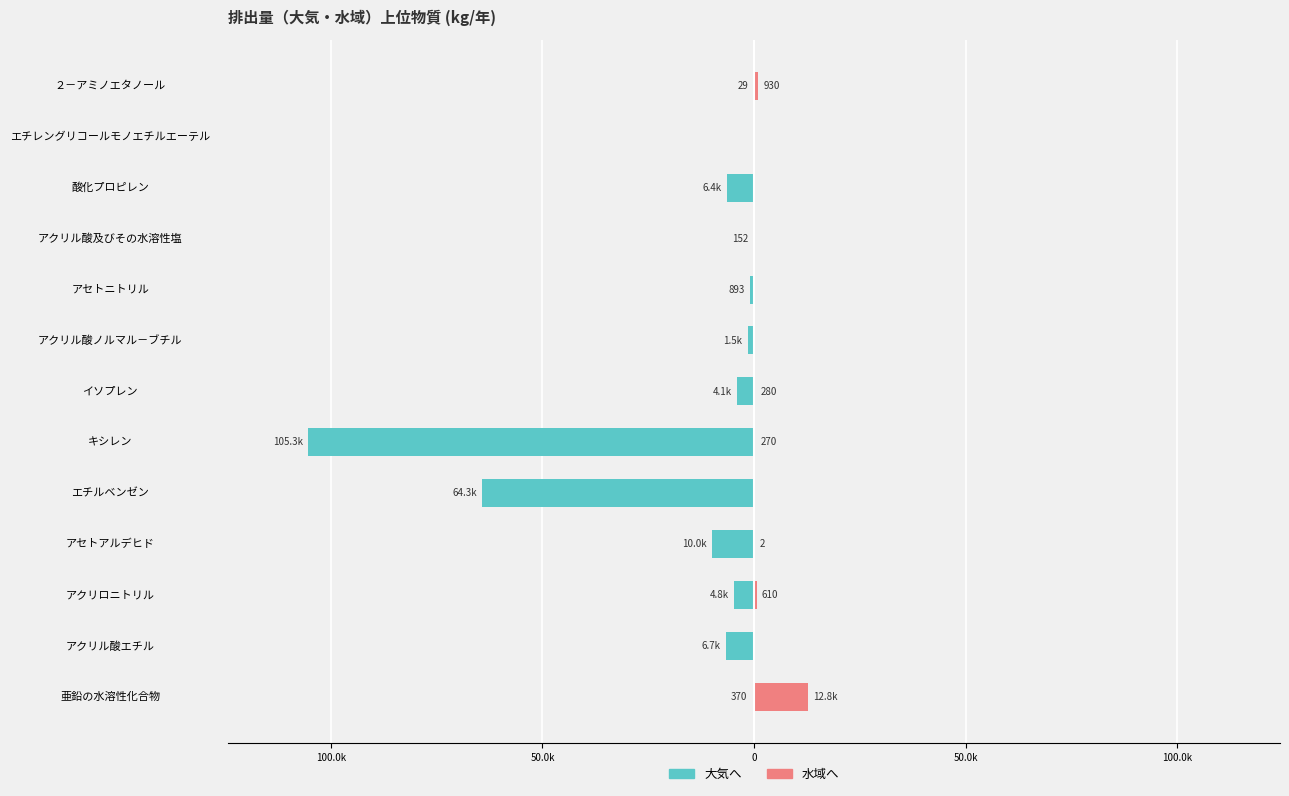

How many bars are there in total?

26